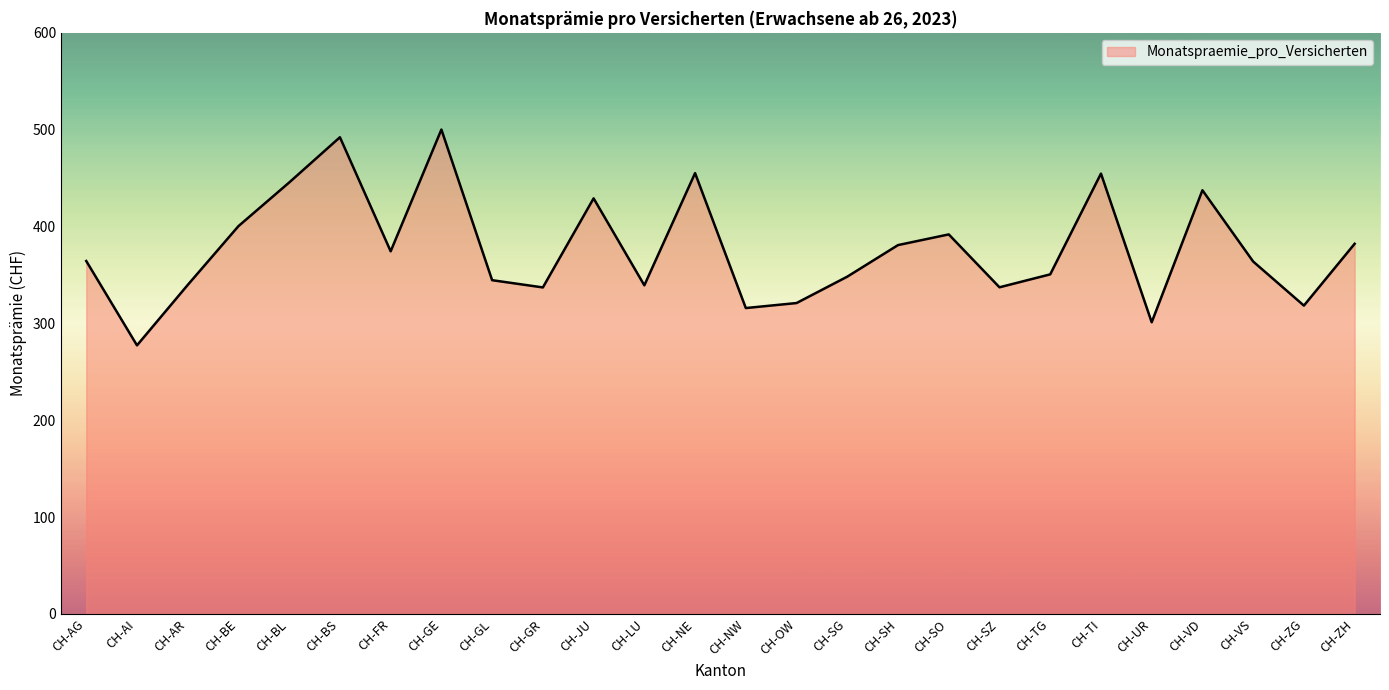

What position from the right is CH-GE?

19